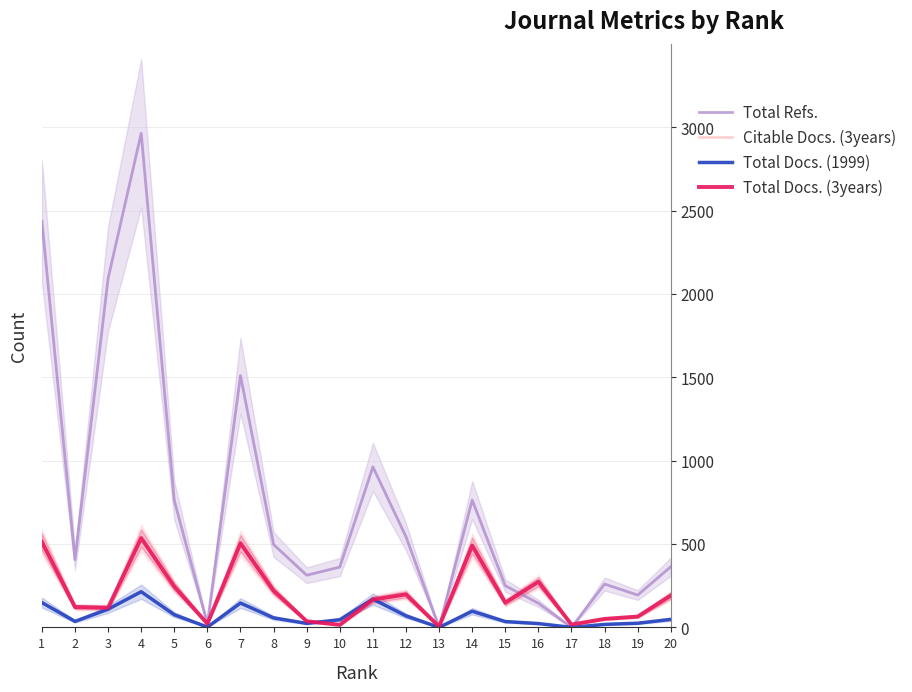

Rank the categories by Total Docs. (1999) value from highest to lowest.

4, 11, 1, 7, 3, 14, 5, 12, 8, 20, 10, 2, 15, 19, 9, 16, 18, 6, 13, 17